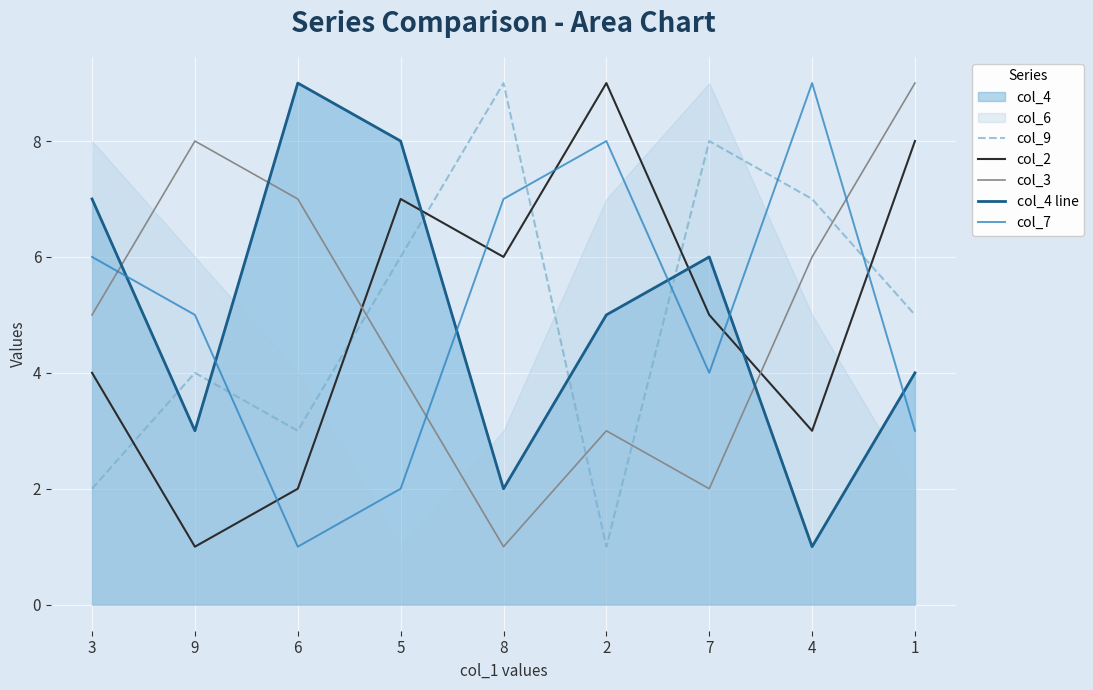

After their last crossing, which series has the higher values: col_4 line or col_2?

col_2